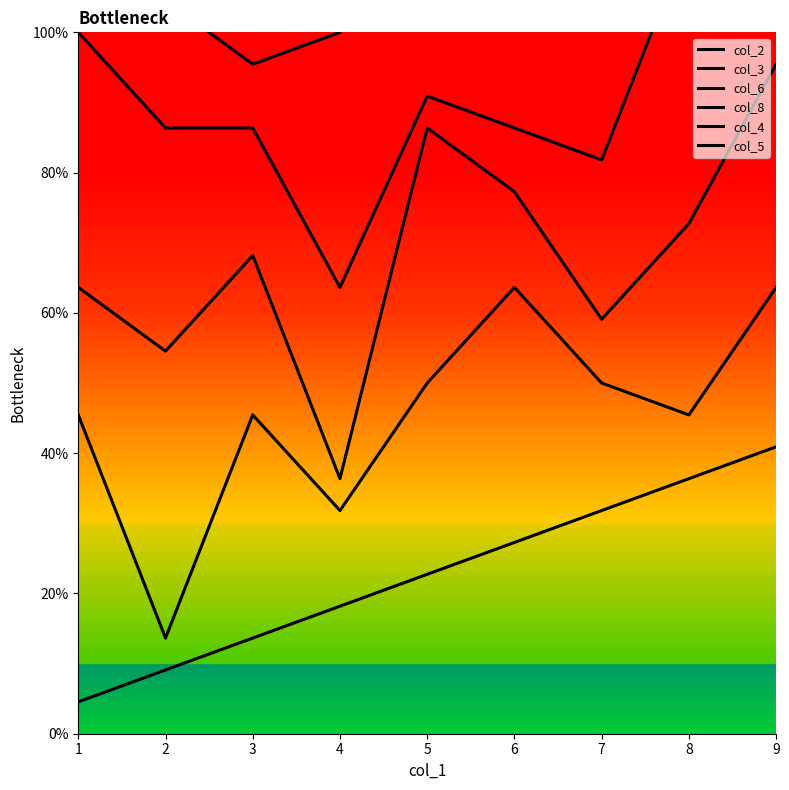

What are all the series names shown in the legend?

col_2, col_3, col_6, col_8, col_4, col_5